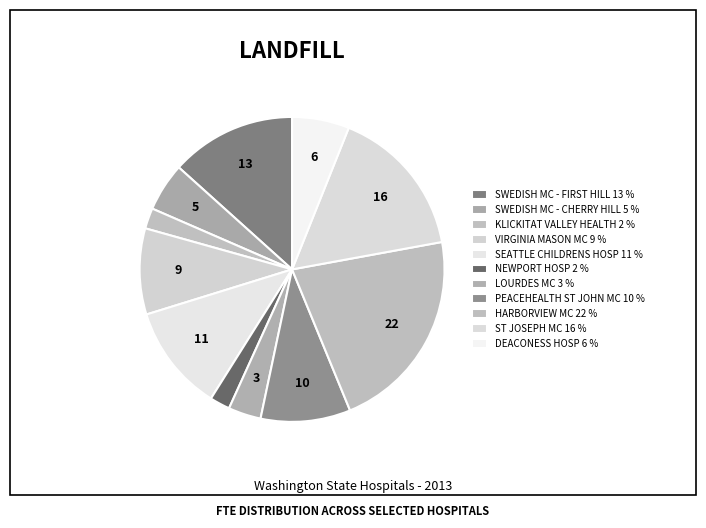

What is the largest slice in the pie chart?

HARBORVIEW MEDICAL CENTER